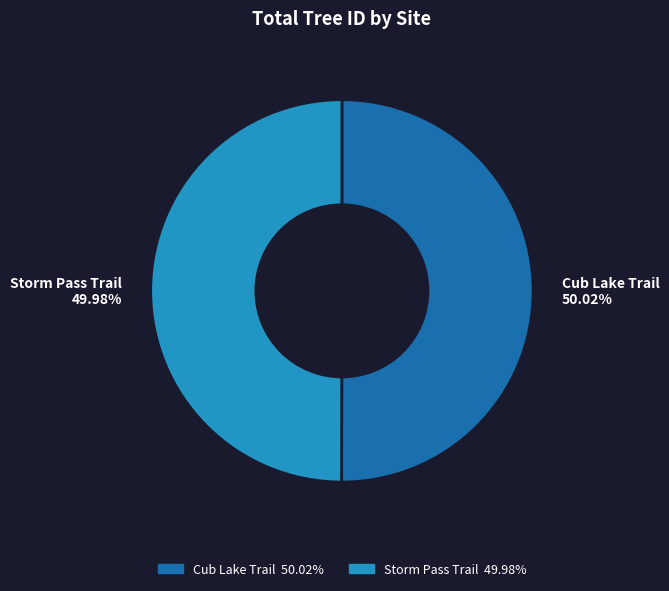

Approximately how many times larger is the value at Cub Lake Trail compared to Storm Pass Trail?

1.0